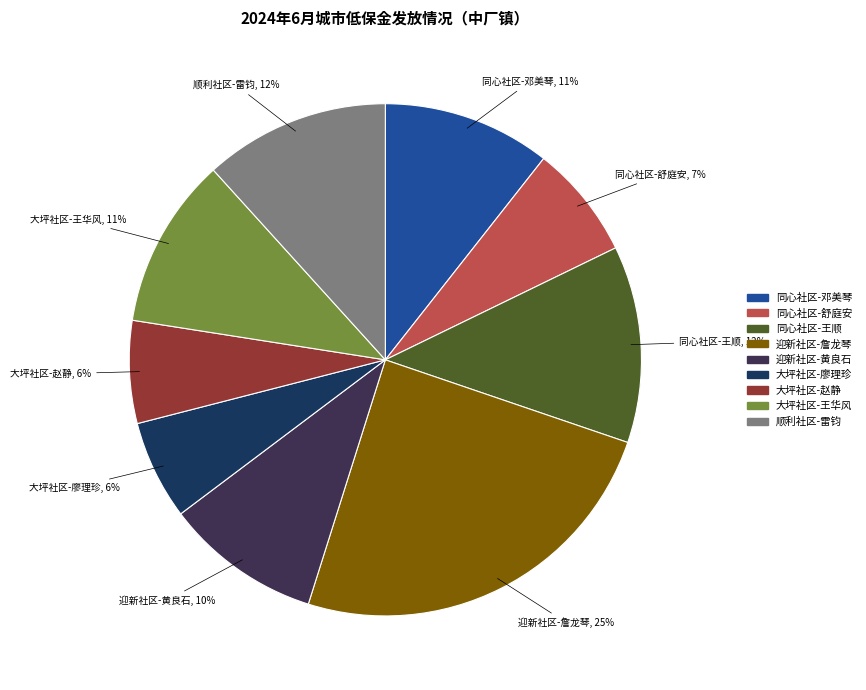

Is there any slice that represents more than half of the pie?

No